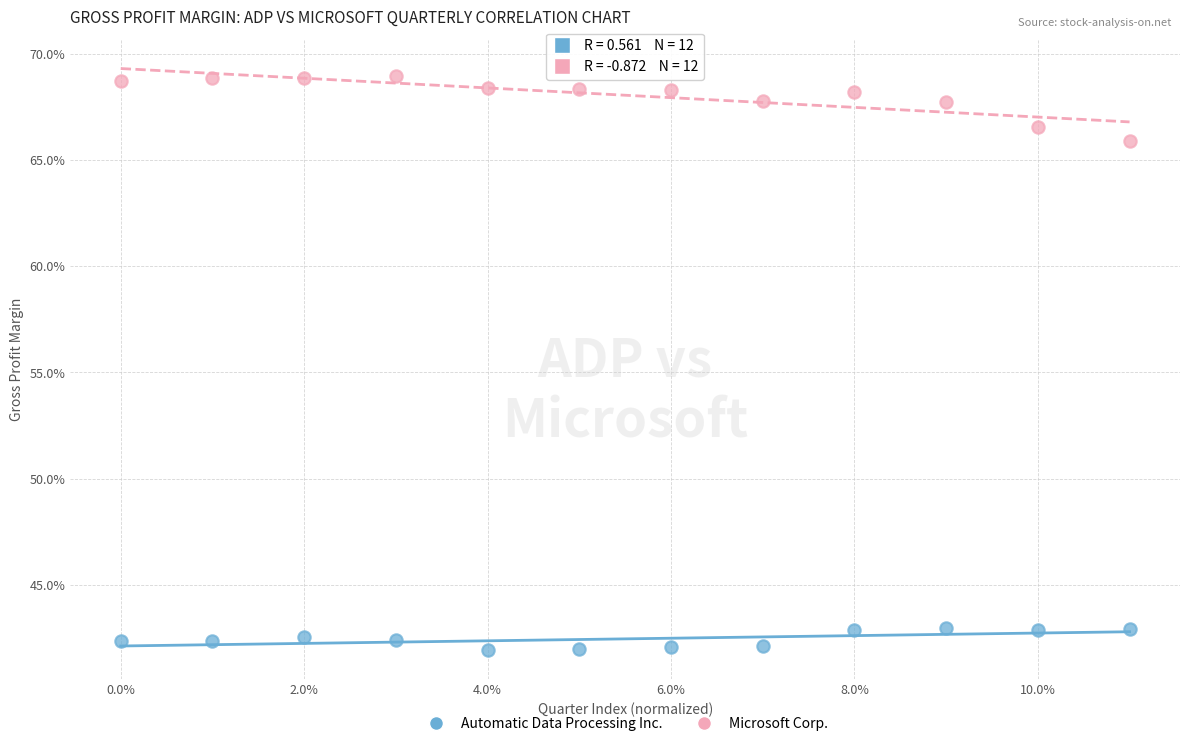

Which series reaches the maximum Y coordinate?

Microsoft Corp.